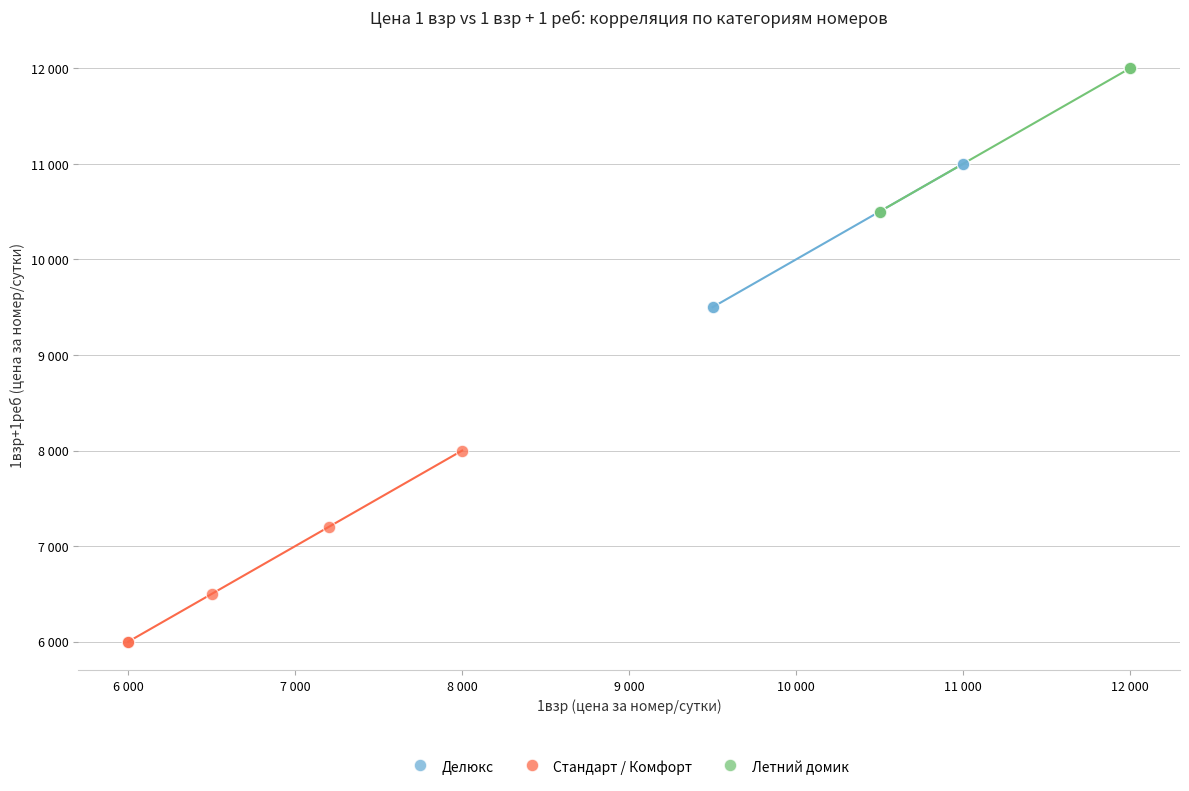

Which series reaches the minimum Y coordinate?

Стандарт / Комфорт